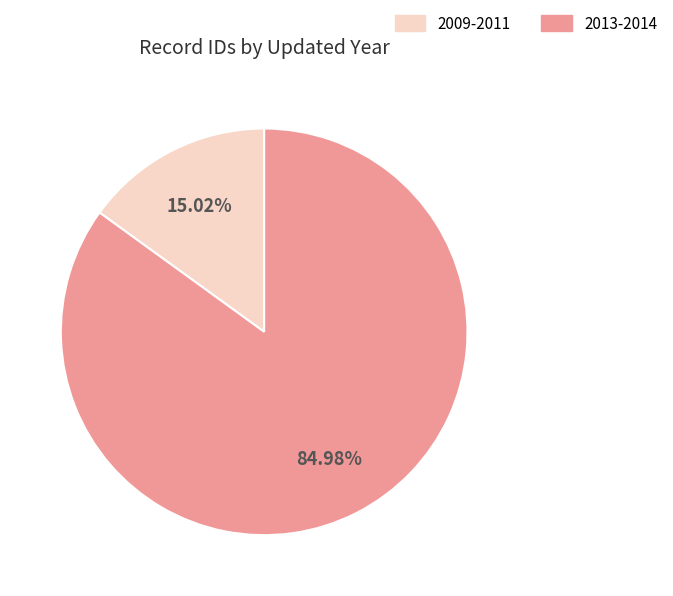

To the nearest percent, what is the difference between the largest and smallest slice percentages?

70%